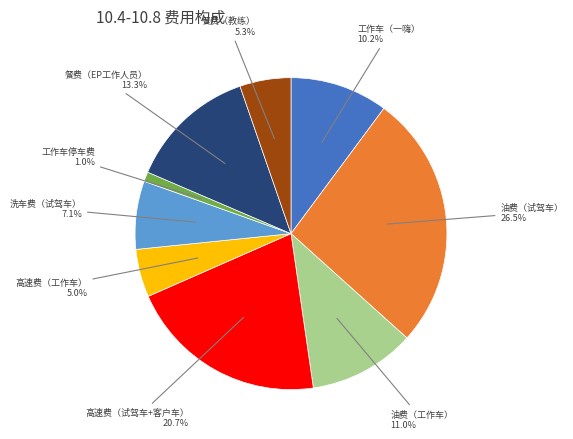

Does 高速费（试驾车+客户车） account for over 50% of the chart?

No